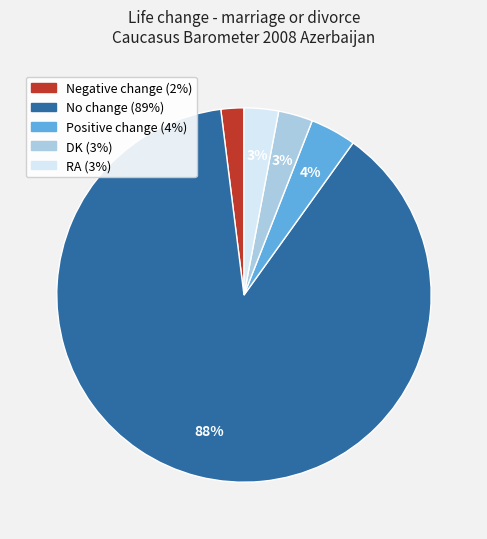

To the nearest percent, what is the combined percentage of Negative change and RA?

5%